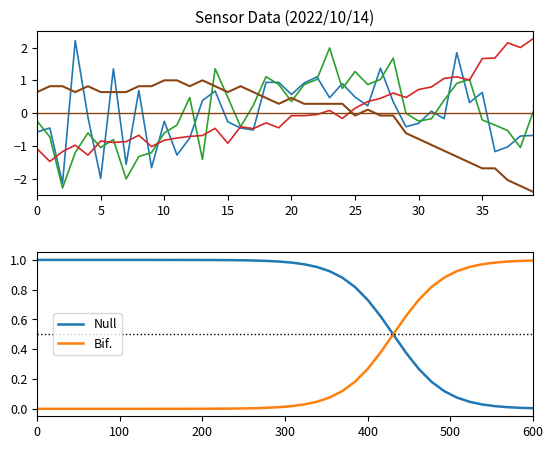

What is the greatest value displayed?

2.3